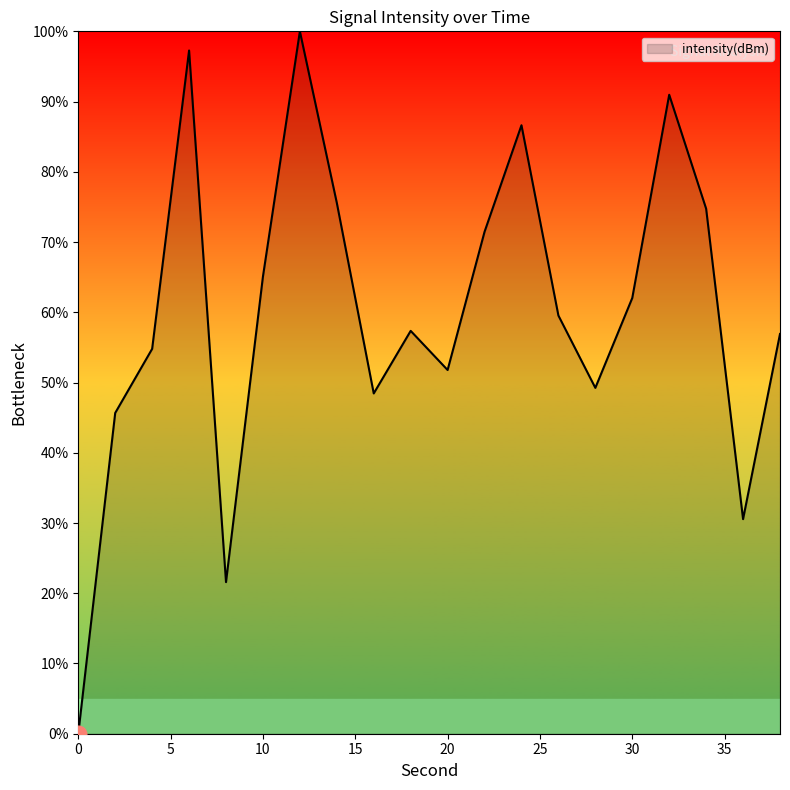

What is the maximum value shown in the chart?

100.0